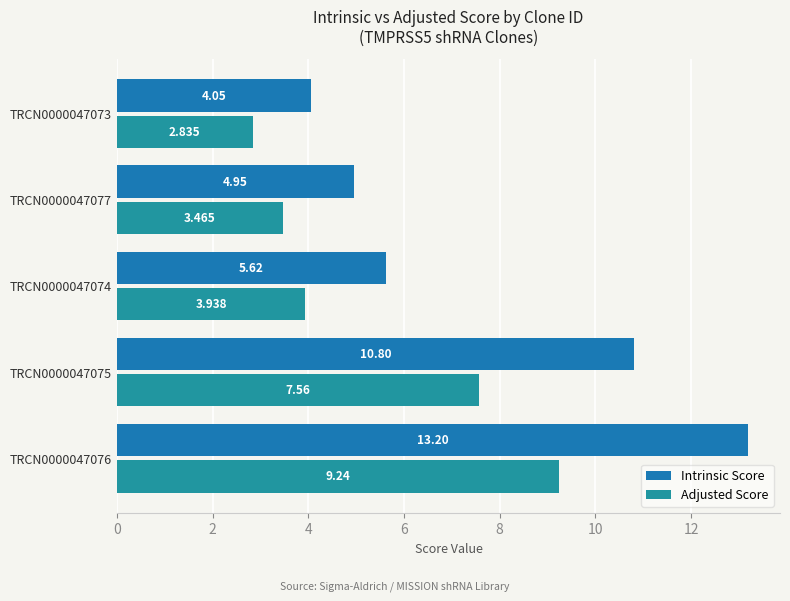

Count the number of data series in this chart.

2